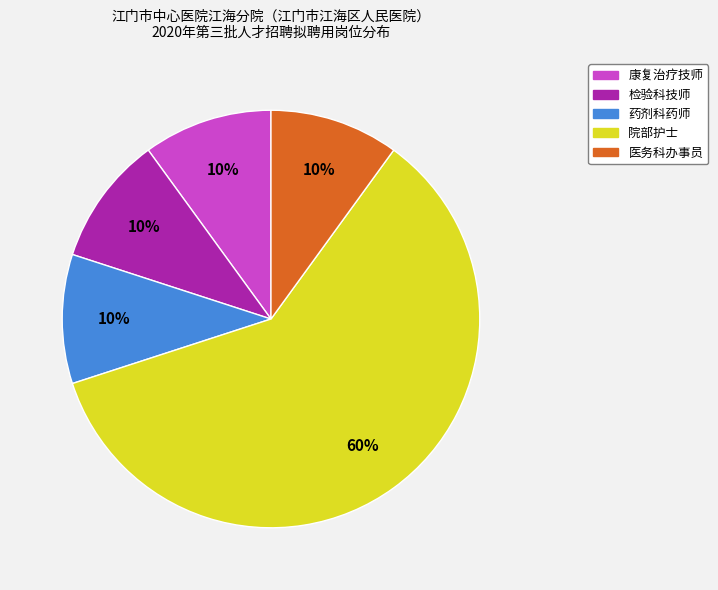

True or false: 康复治疗技师 accounts for 10% of the total.

True